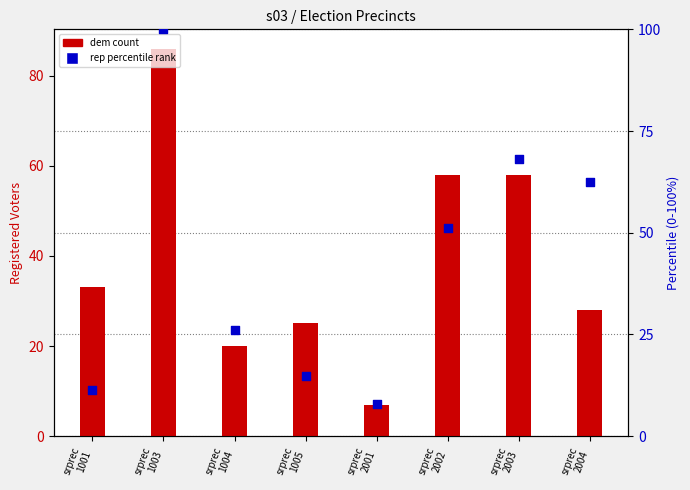

Which series contains the lowest Y value?

dem